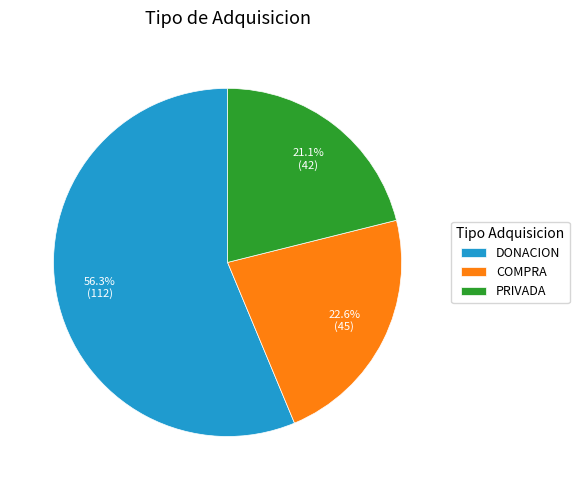

To the nearest percent, what is the average slice percentage?

33%